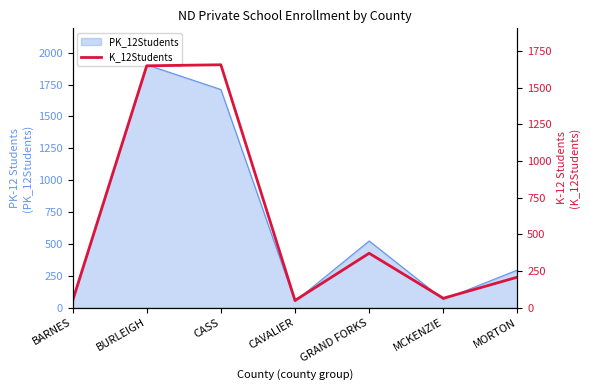

What position from the right is BARNES?

7